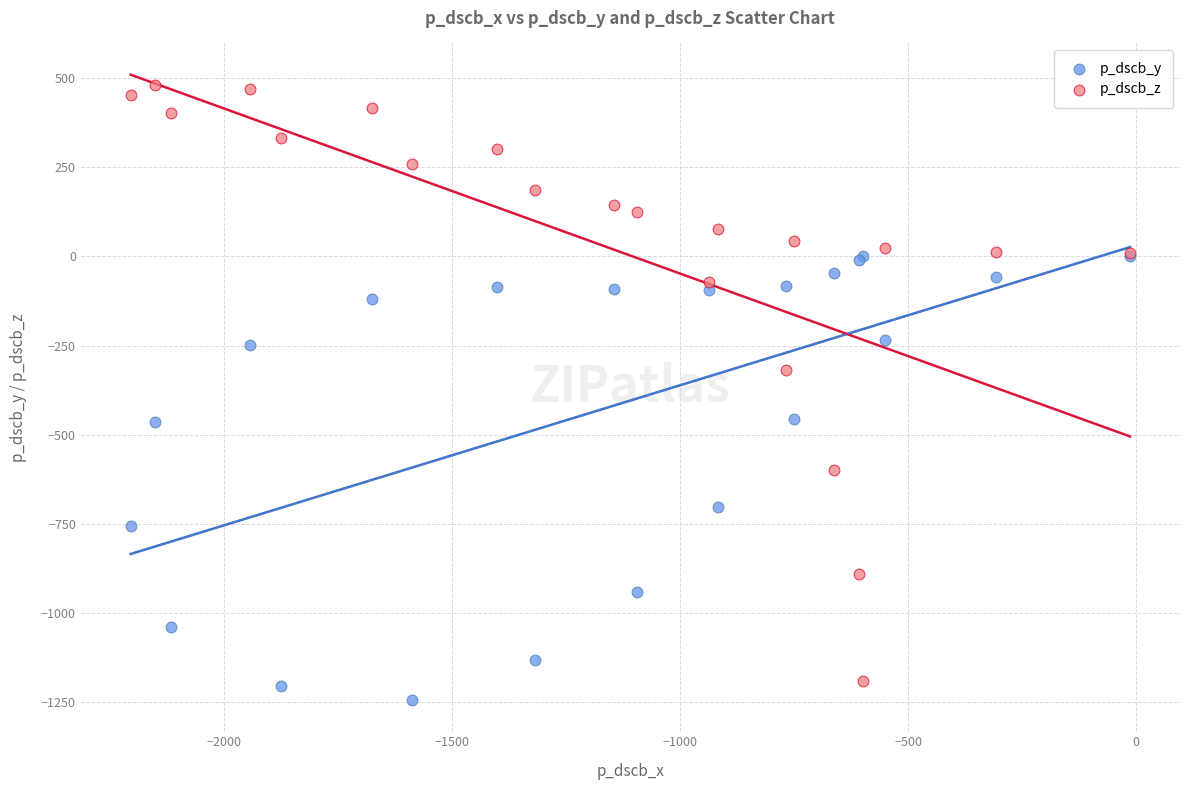

In the p_dscb_z series, what Y value is closest to -354?

-318.3